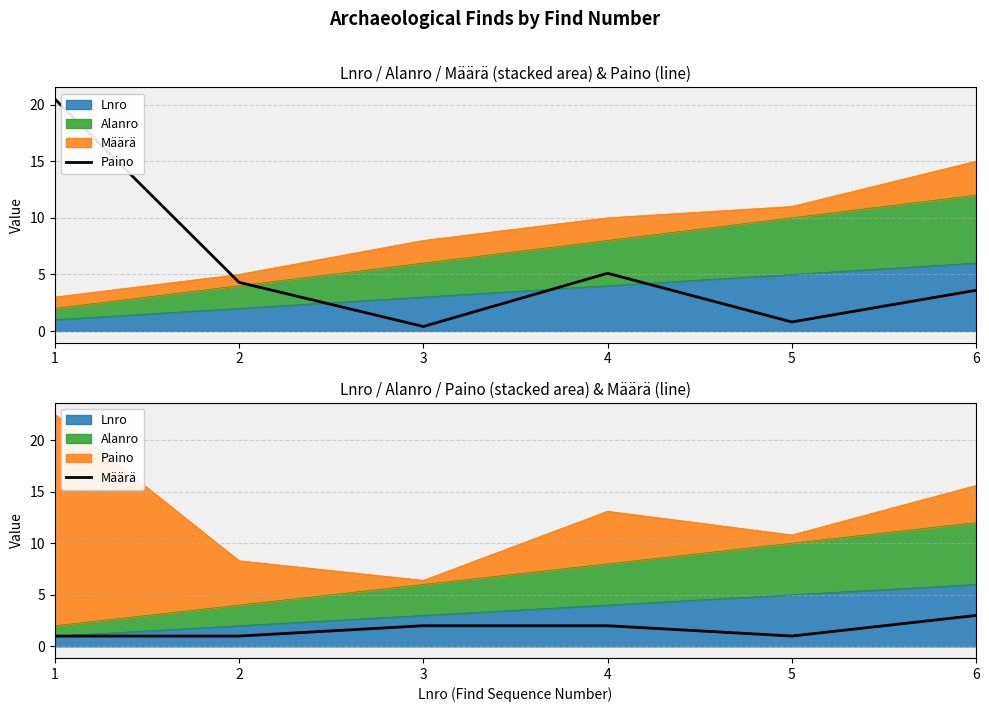

At which category does Määrä reach its first local valley?

5